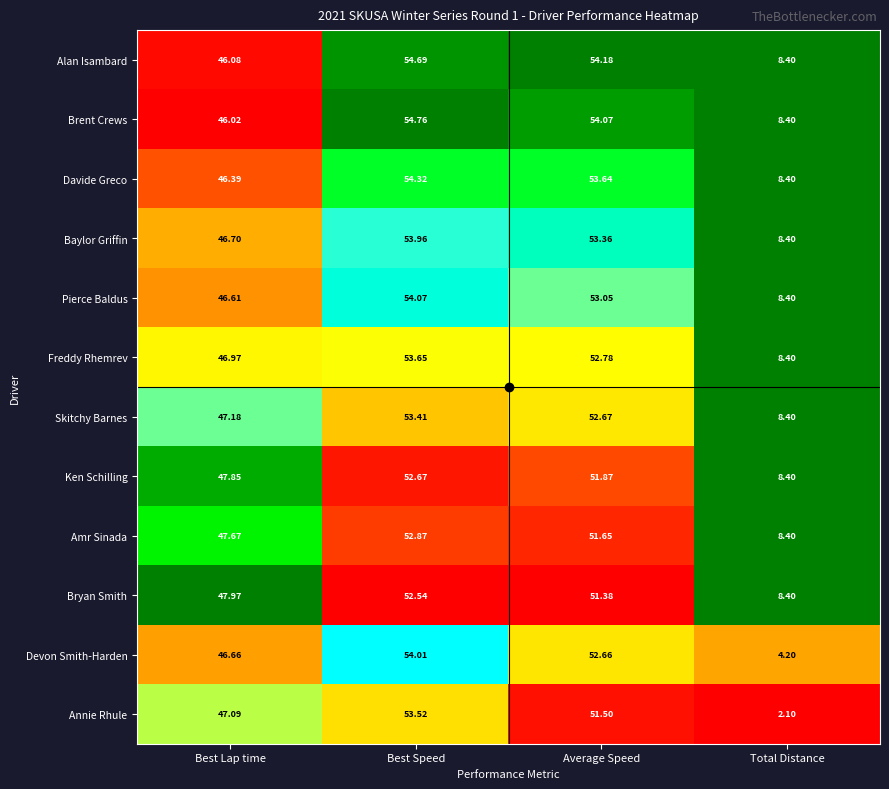

Between Average Speed and Total Distance, which series saw the biggest shift?

Annie Rhule